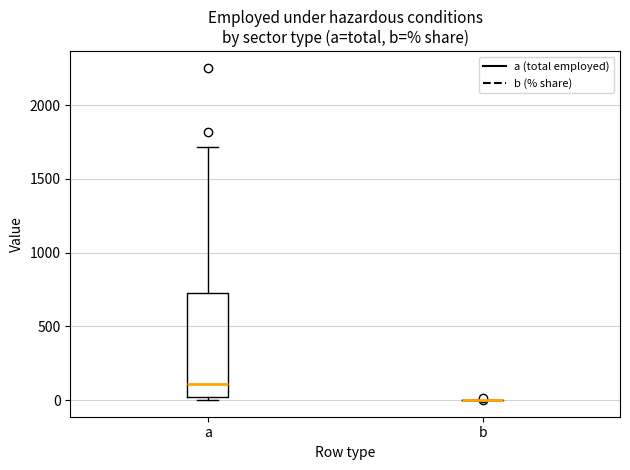

Reading left to right, transcribe this box plot: for each box, give where its median line is, the range the box spans, and where its two whiskers end, as read against the y-axis. The values are not printed on the chart, so give them approximately, as read against the axis.

a: median 100, box 0 to 750, whiskers 0 (just below the box's lower edge) to 1700
b: box collapsed to a line at 0, whiskers 0 to 0